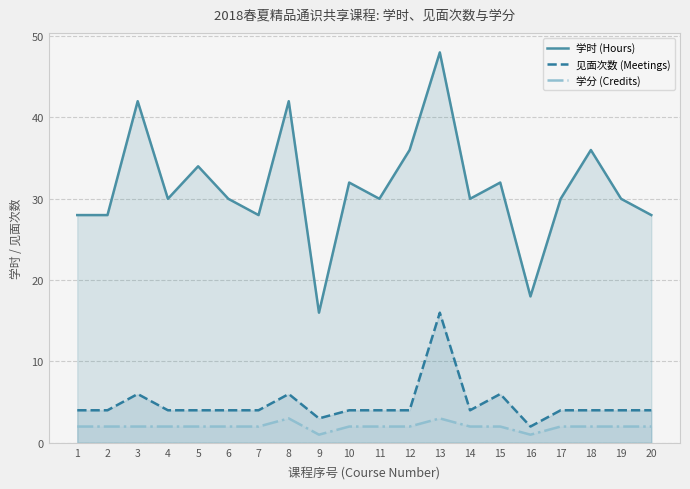

True or false: 见面次数 (Meetings) and 学时 (Hours) intersect in this chart.

False